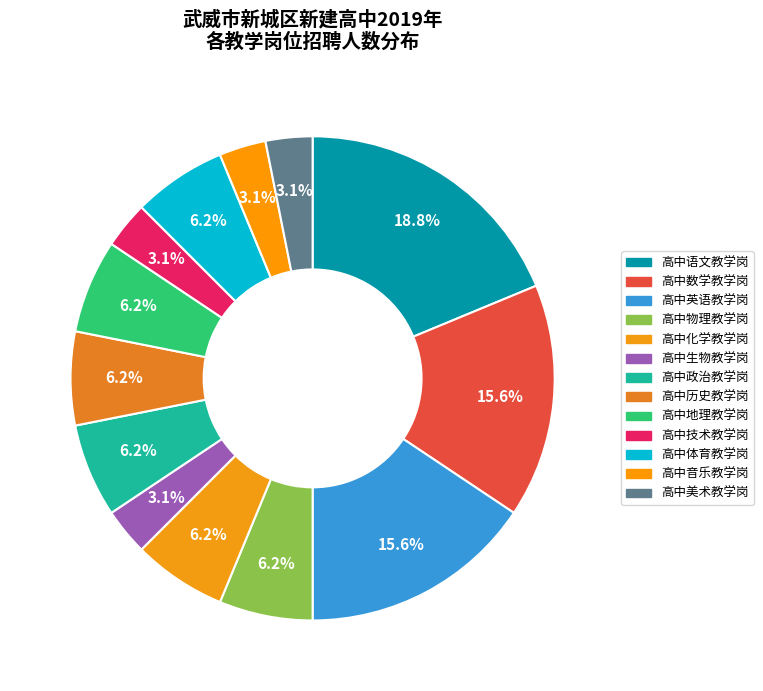

What percentage is NOT represented by 高中物理教学岗?

93.8%